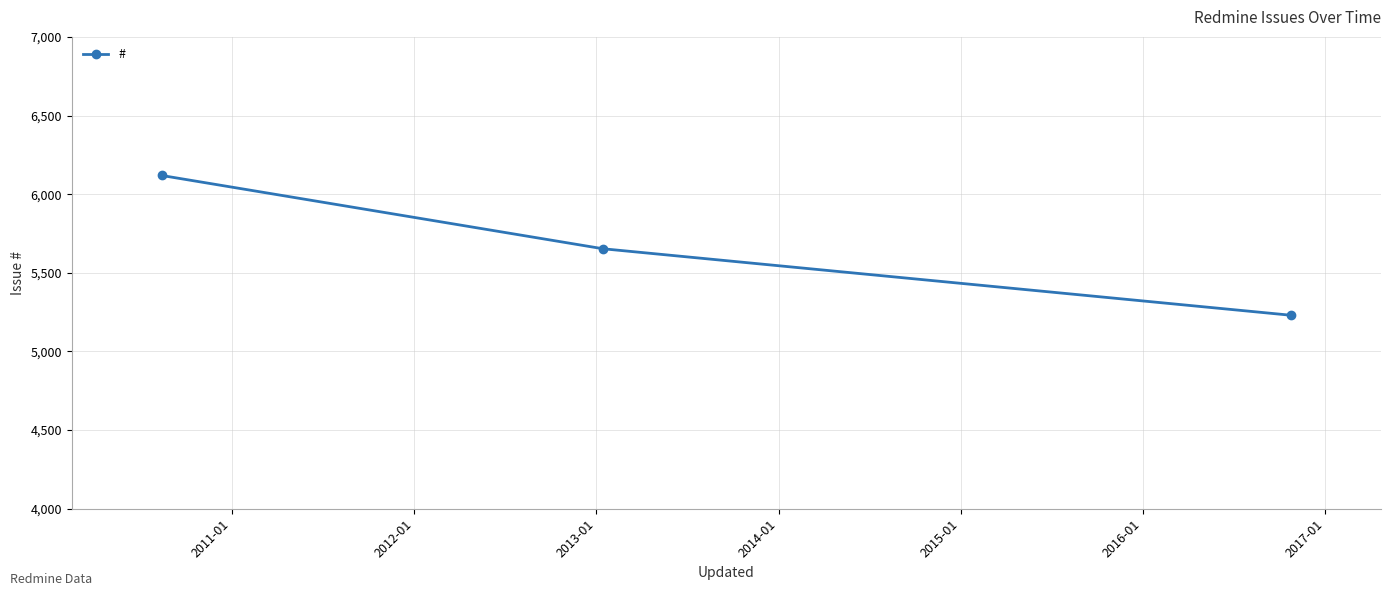

How many values are below 5653?

1